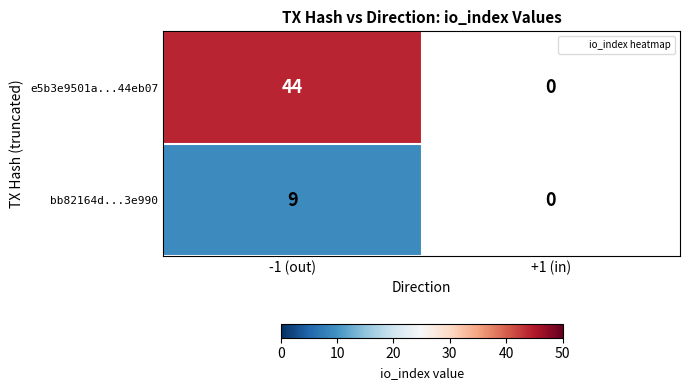

Is it true that e5b3e9501a...44eb07 equals 44.0 at -1 (out)?

True